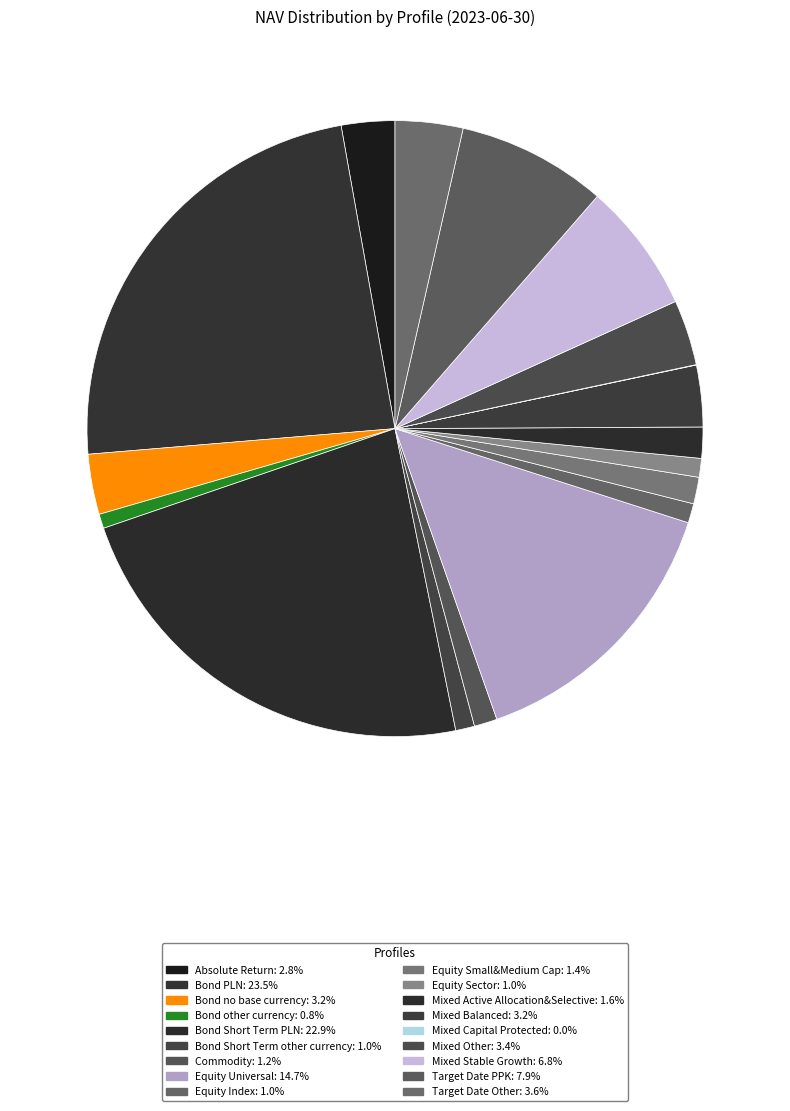

Approximately how many times larger is the value at Bond PLN compared to Mixed Stable Growth?

3.4